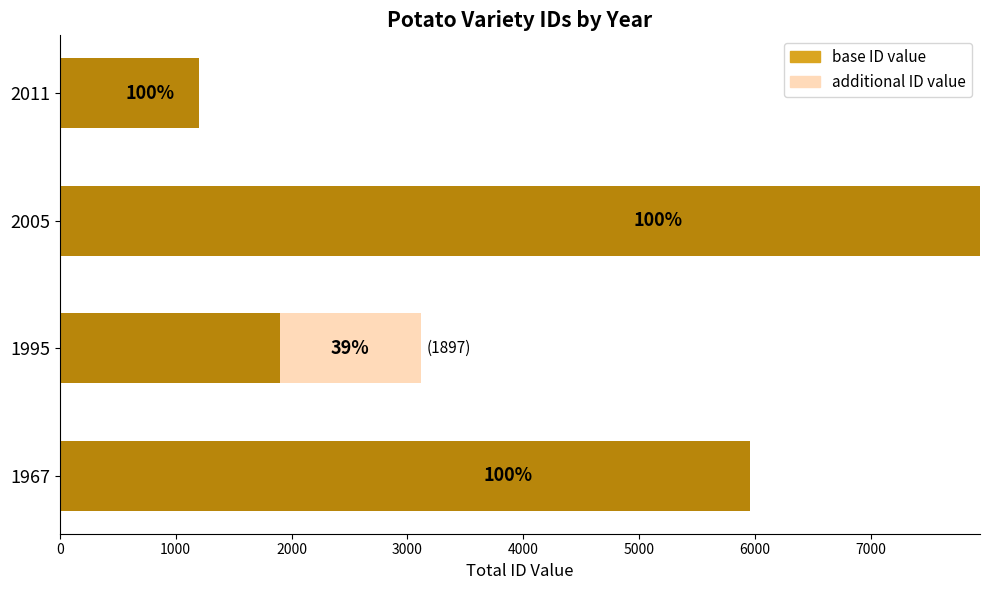

Rank the series by their maximum value, from lowest to highest.

additional ID value, base ID value